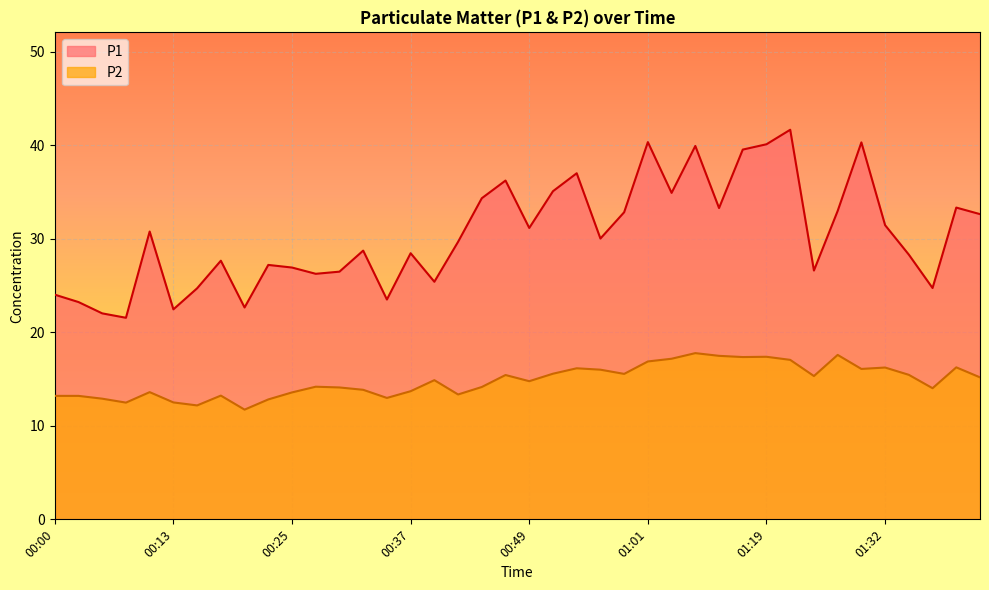

Which series has the largest range (max minus min)?

P1